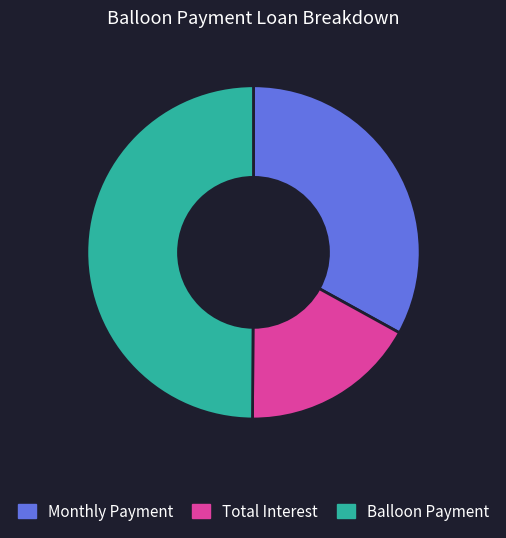

The Monthly Payment slice represents 33% of the pie. True or false?

True